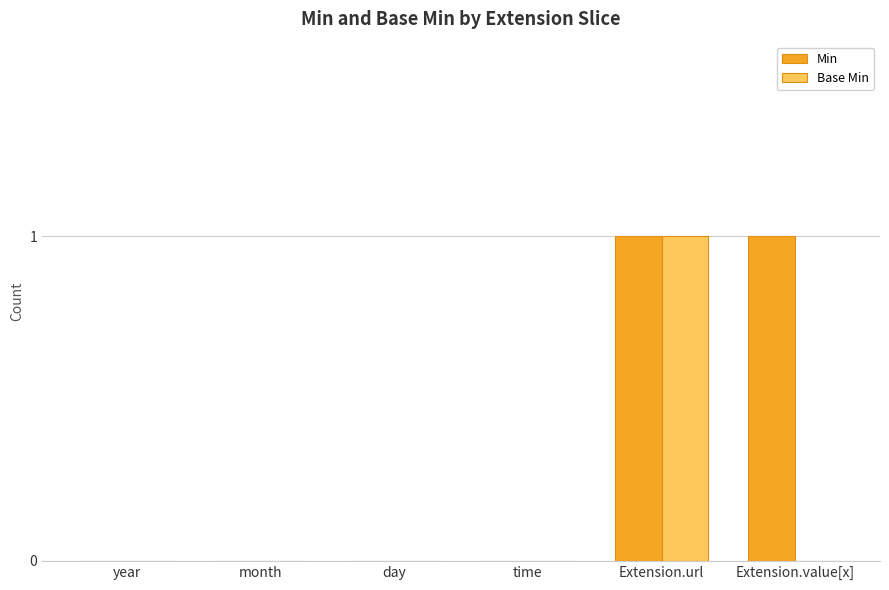

How many Base Min values are between 0 and 1?

6